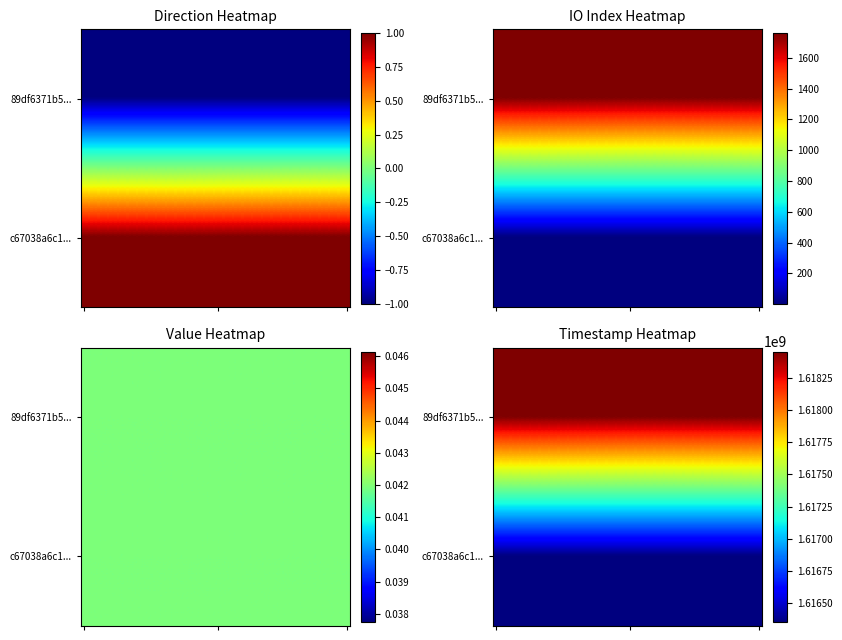

What is the approximate value of 89df6371b5cfcd892ee2e09229209624db531e9 at direction?

-1.0